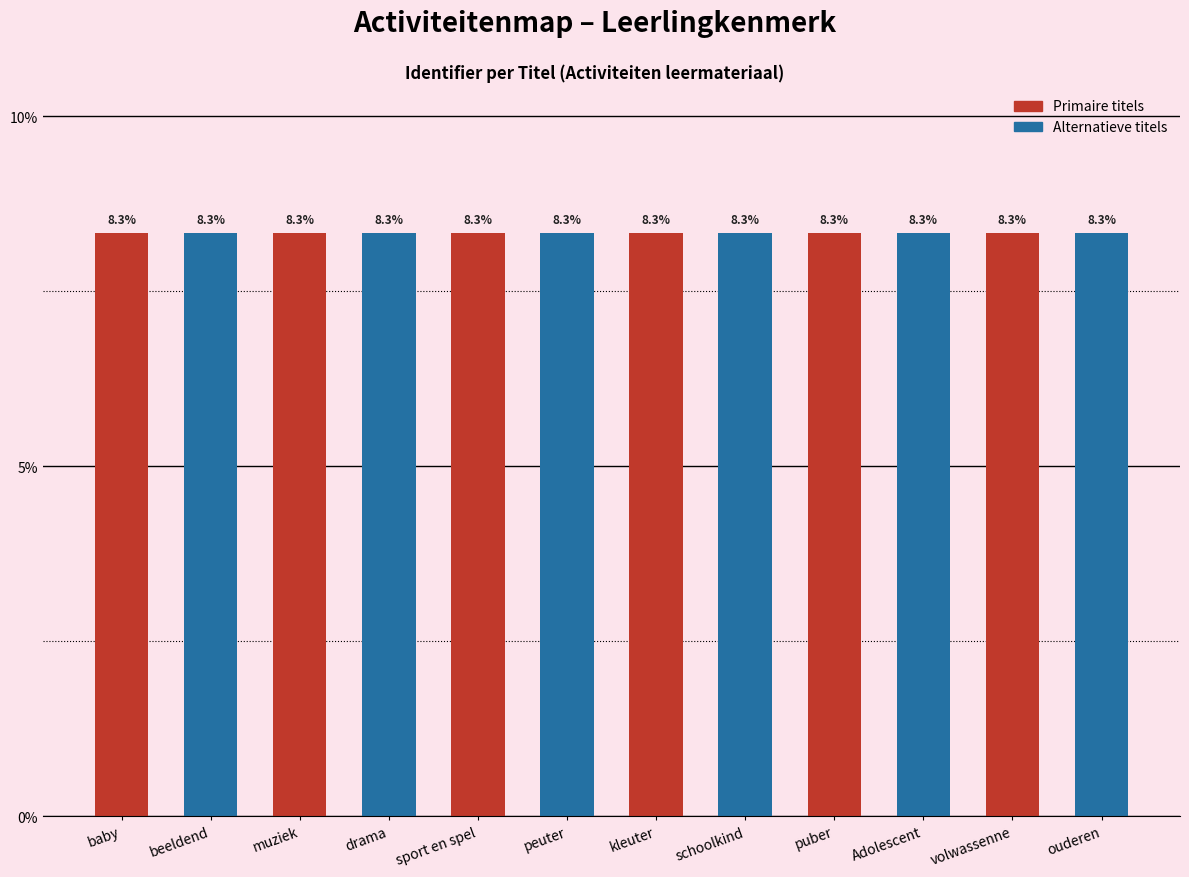

What position from the left is ouderen?

12